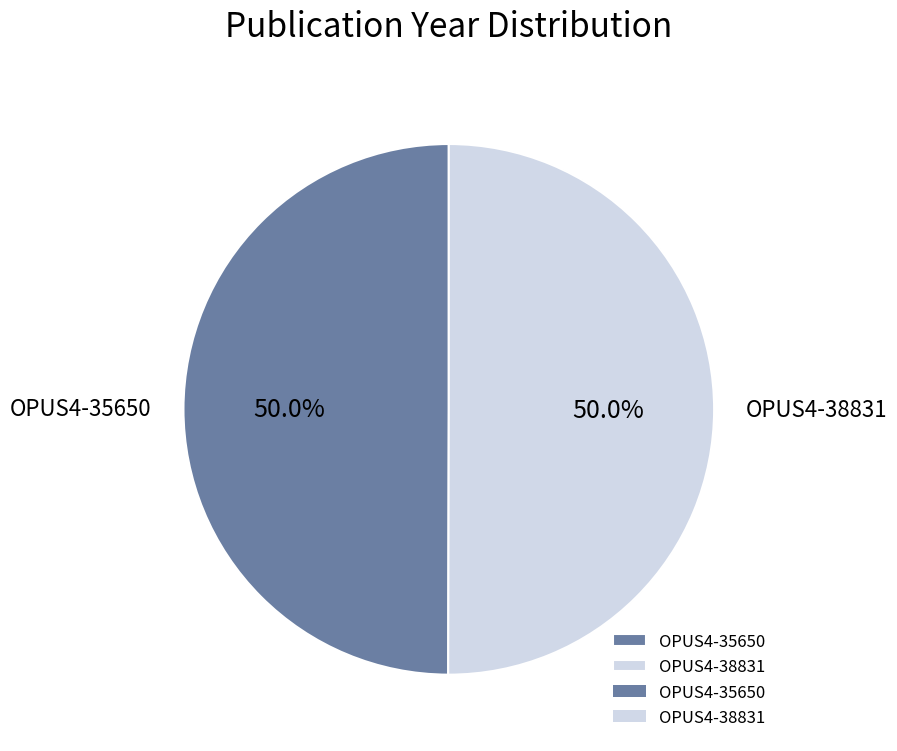

What is the total percentage of OPUS4-35650 and OPUS4-38831?

100.0%